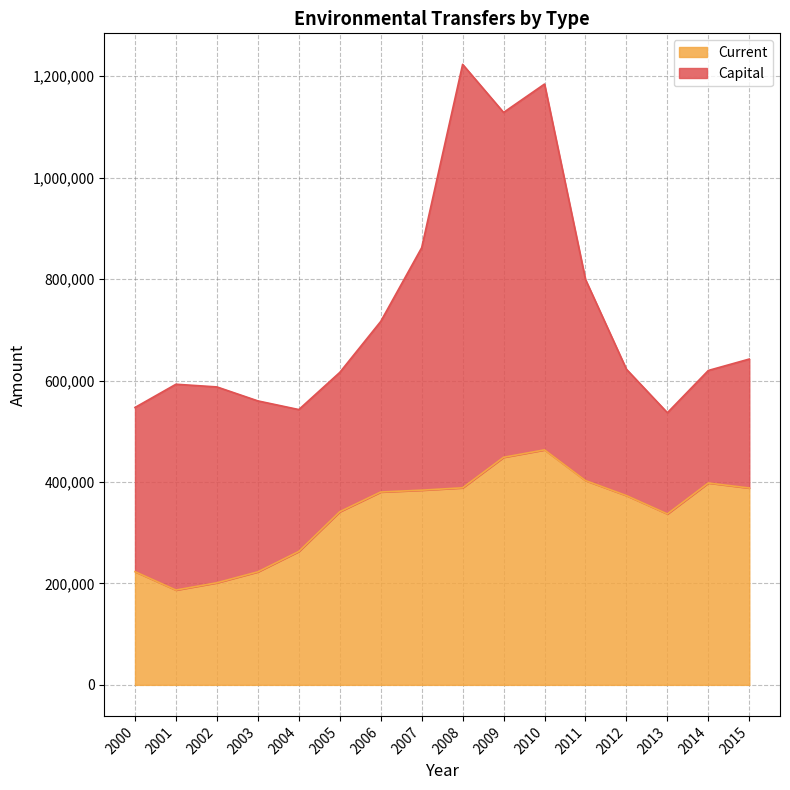

At which label is the value closest to 325121?

2013